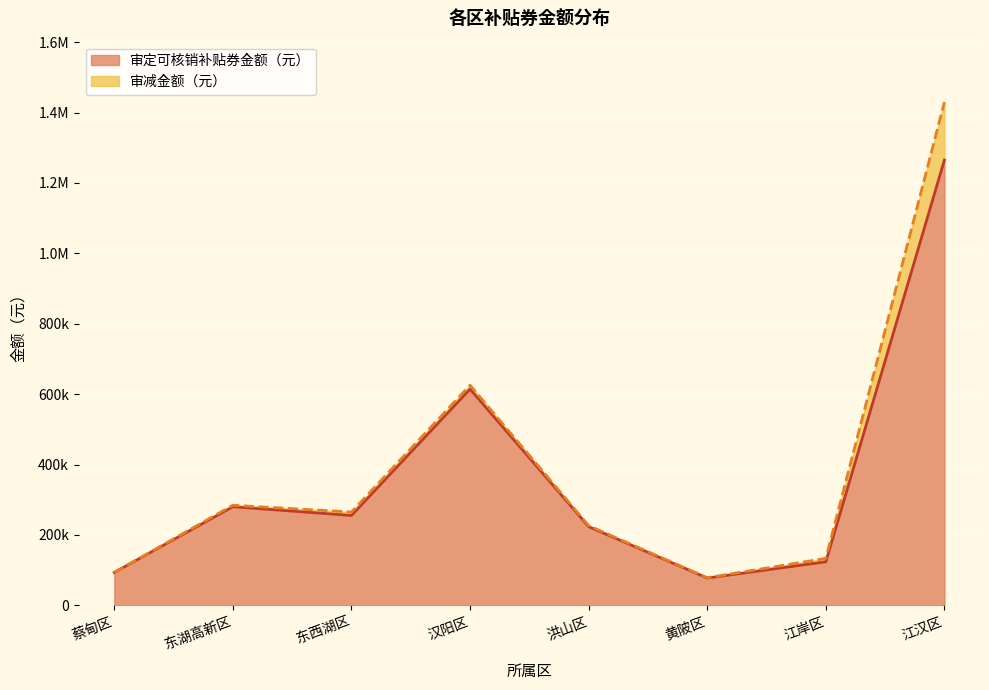

How many data points does each series have?

8